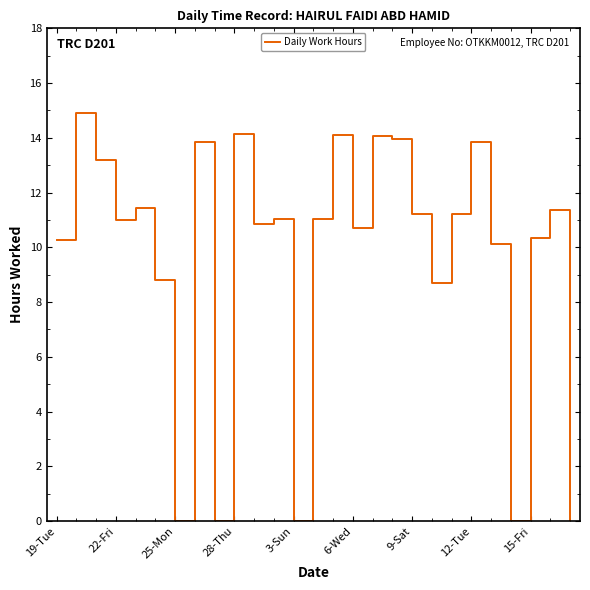

What is the difference between the maximum and minimum values?

14.9